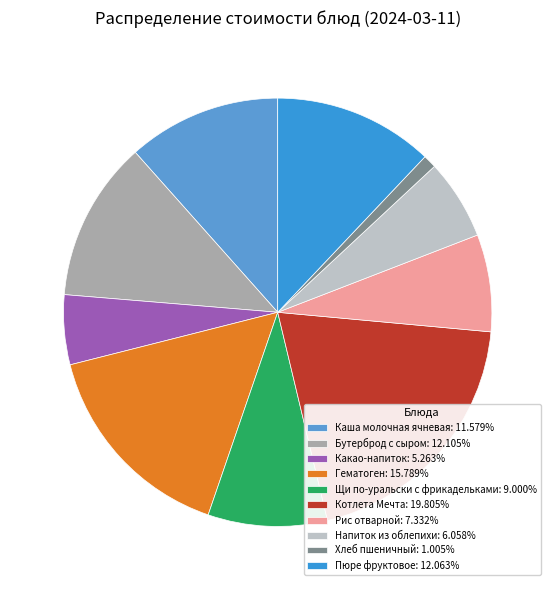

To the nearest percent, what is the average slice percentage?

10%